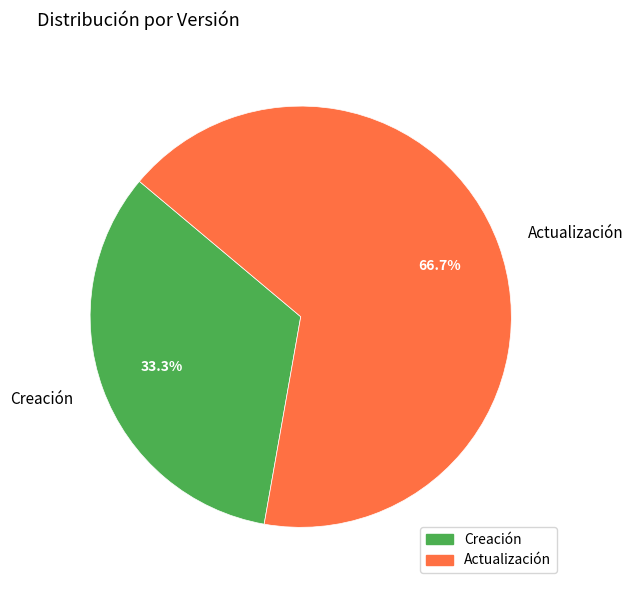

Which slice represents more than half of the pie?

Actualización